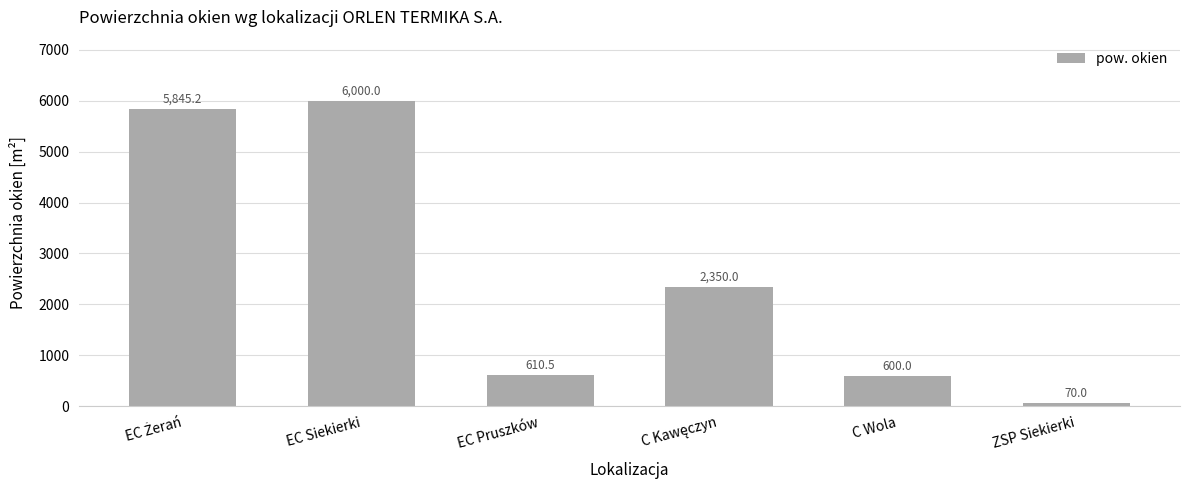

Approximately how many times larger is the value at ZSP Siekierki compared to C Wola?

0.1